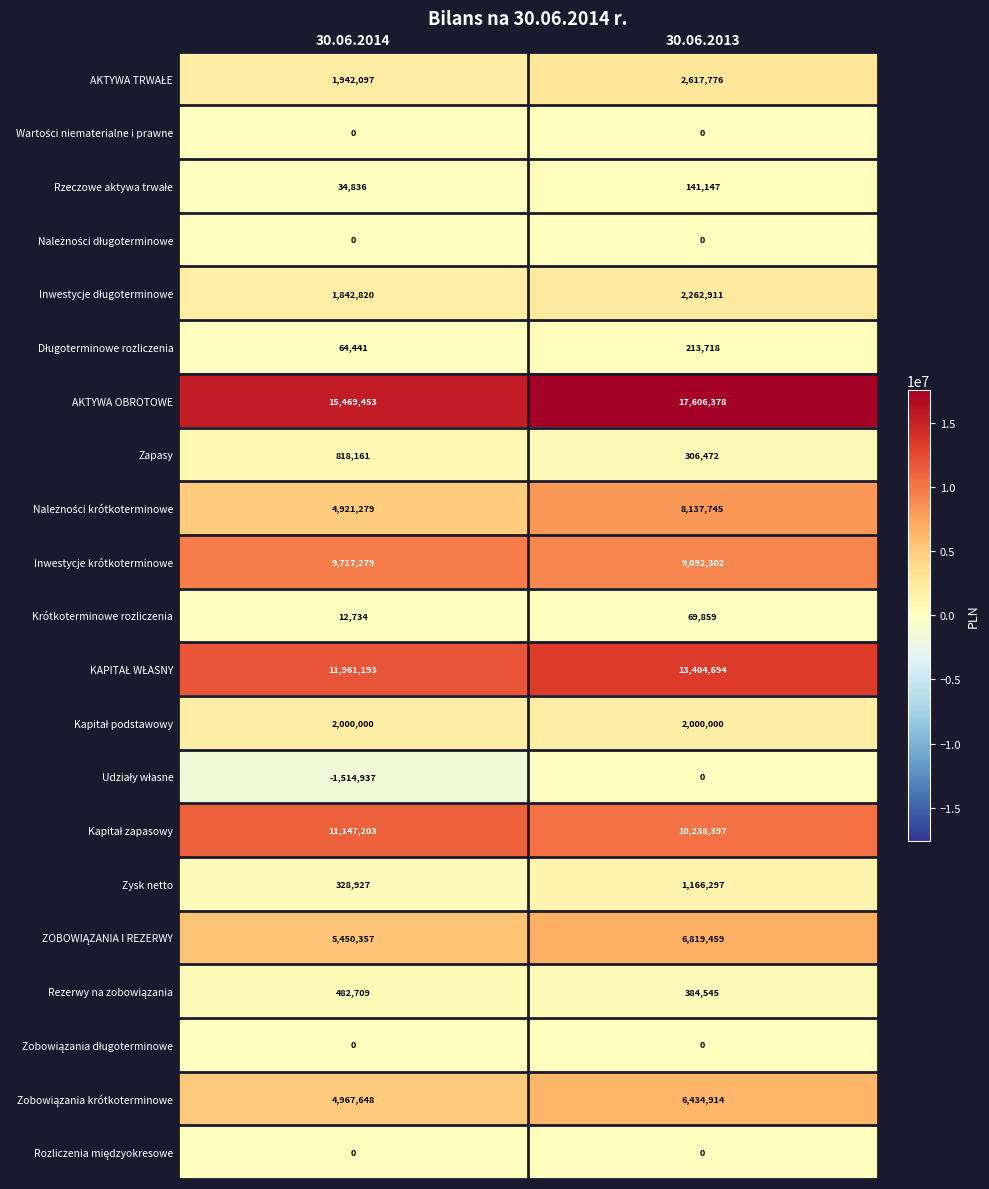

At which category is the sum across all series the highest?

30.06.2013